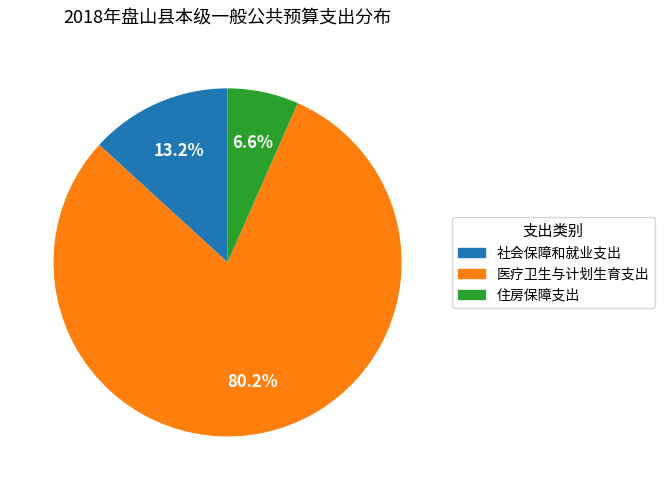

Count the number of slices in the pie.

3